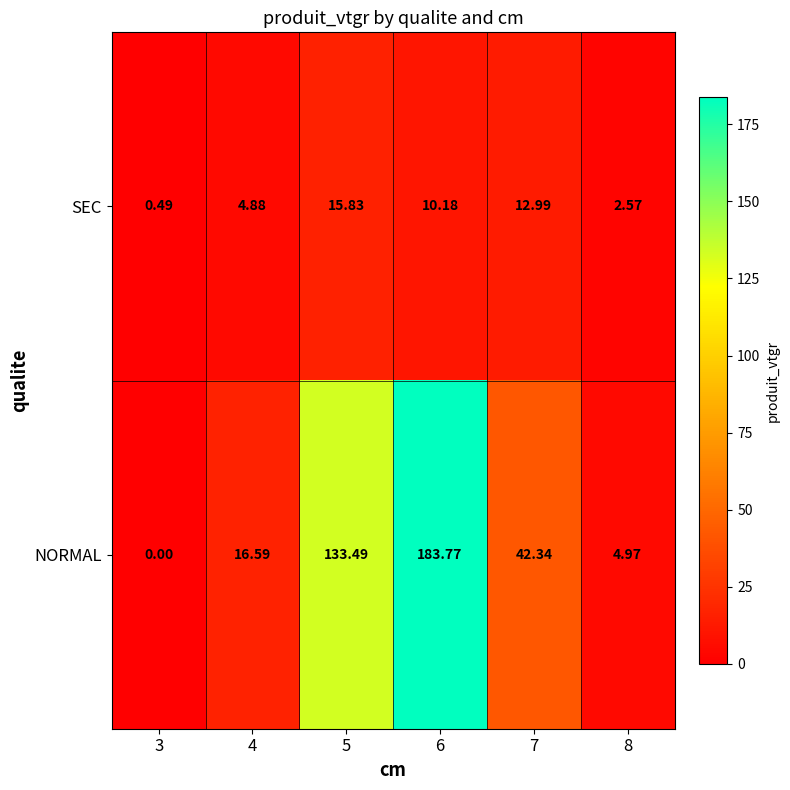

Which series has the largest total across all categories?

NORMAL